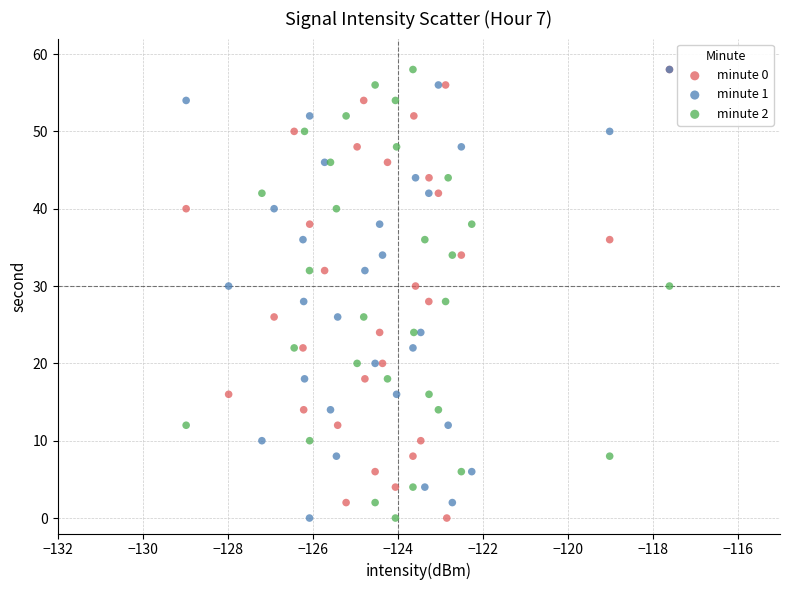

What are all the series names shown in the legend?

minute 0, minute 1, minute 2